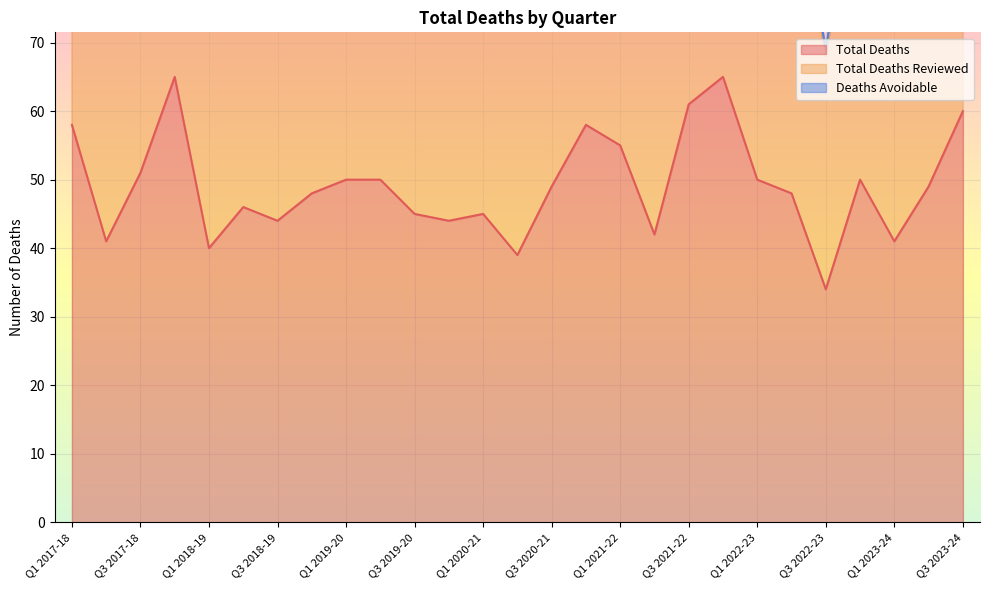

True or false: Total Deaths Reviewed and Total Deaths cross at least once.

False